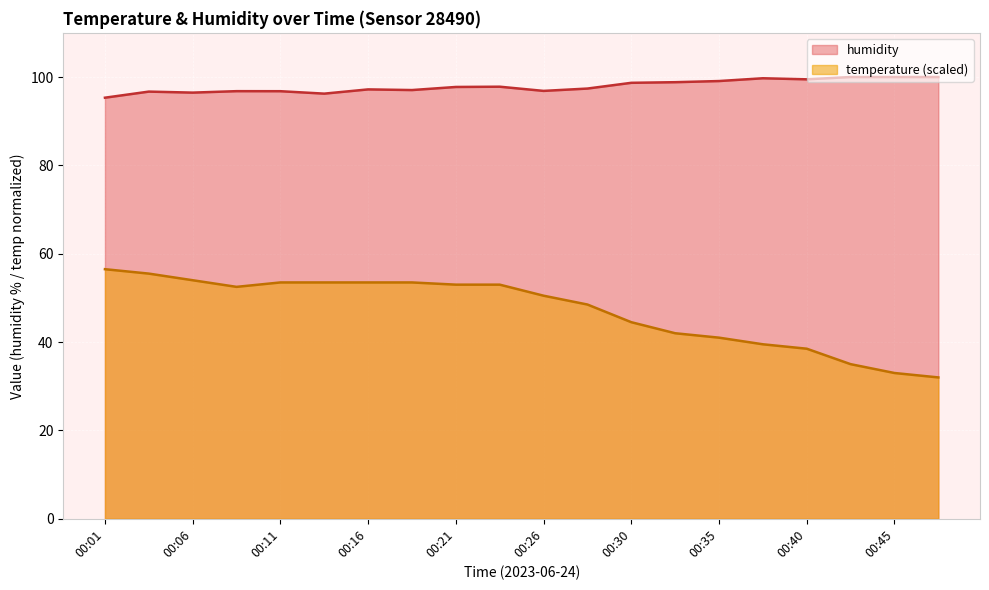

At how many categories does at least one series exceed 81?

20